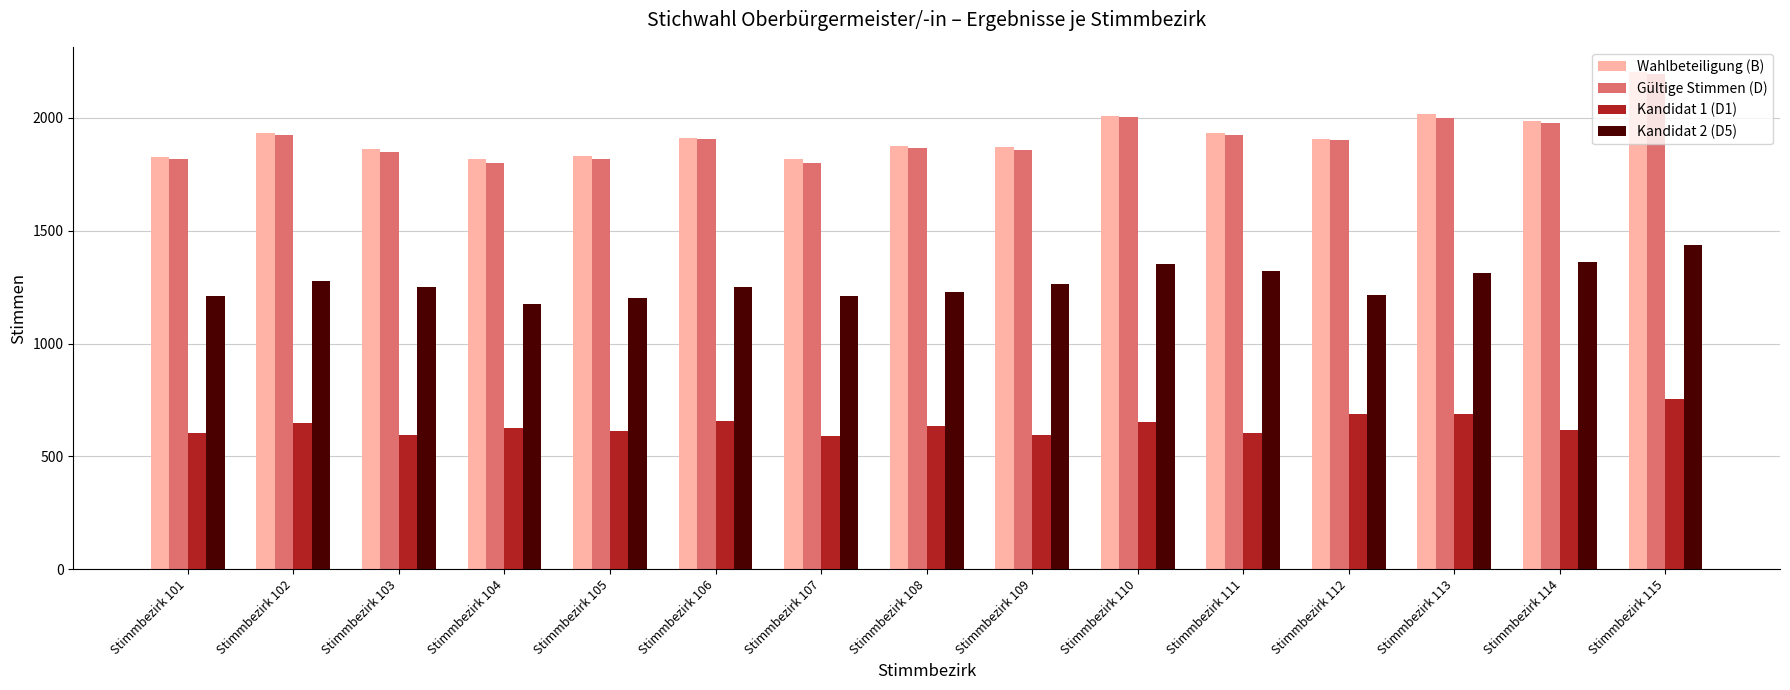

At which category is the sum across all series the highest?

Stimmbezirk 115